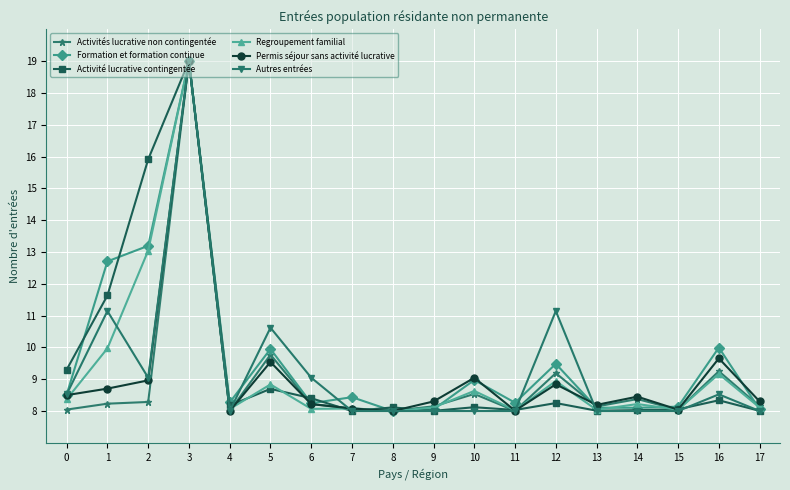

What is the approximate value of Permis séjour sans activité lucrative at 8?

8.0